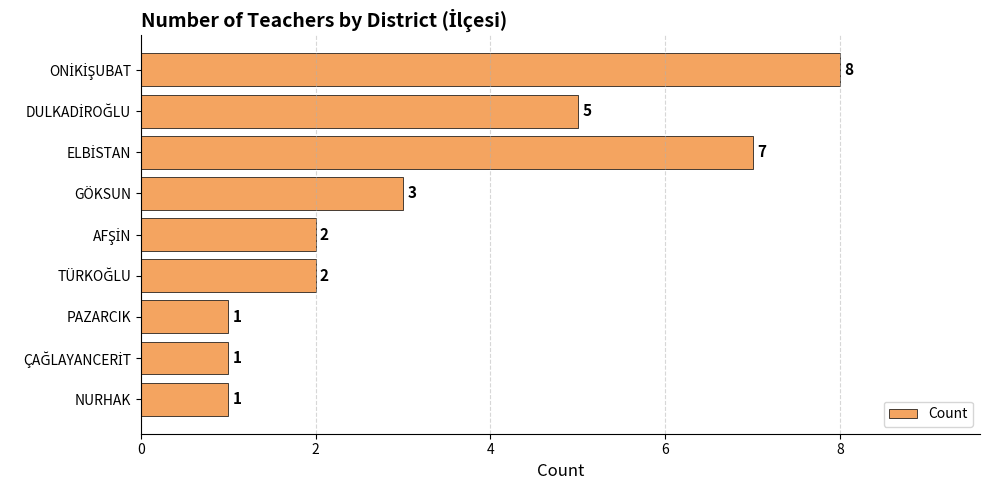

Reading bottom to top, what are all the values shown in this chart?

1	1	1	2	2	3	7	5	8